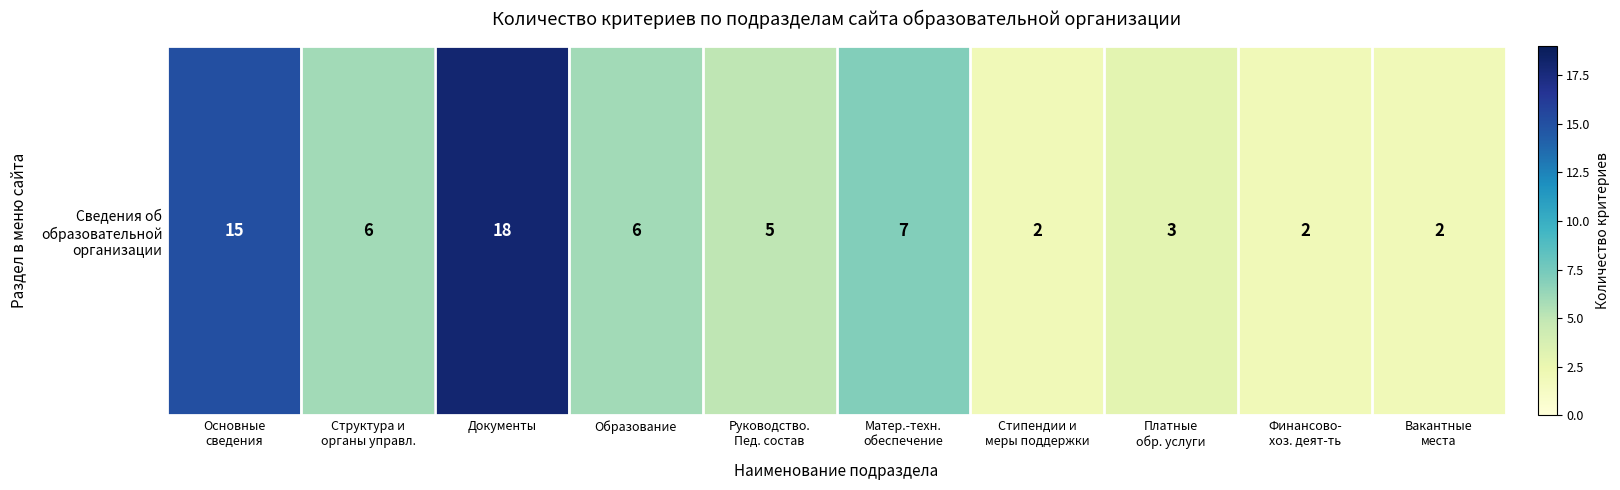

What is the maximum value shown in the chart?

18